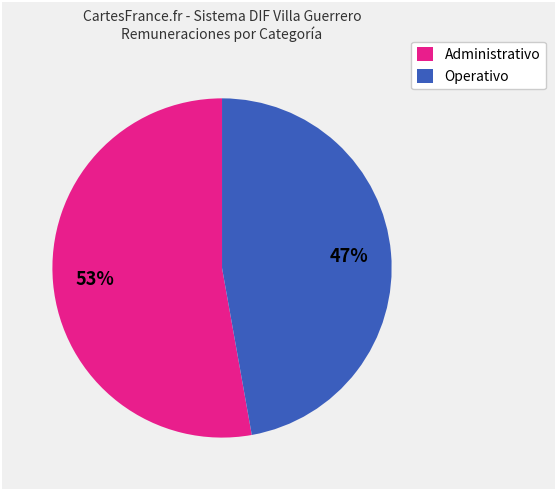

Is there a majority slice in this chart?

Yes